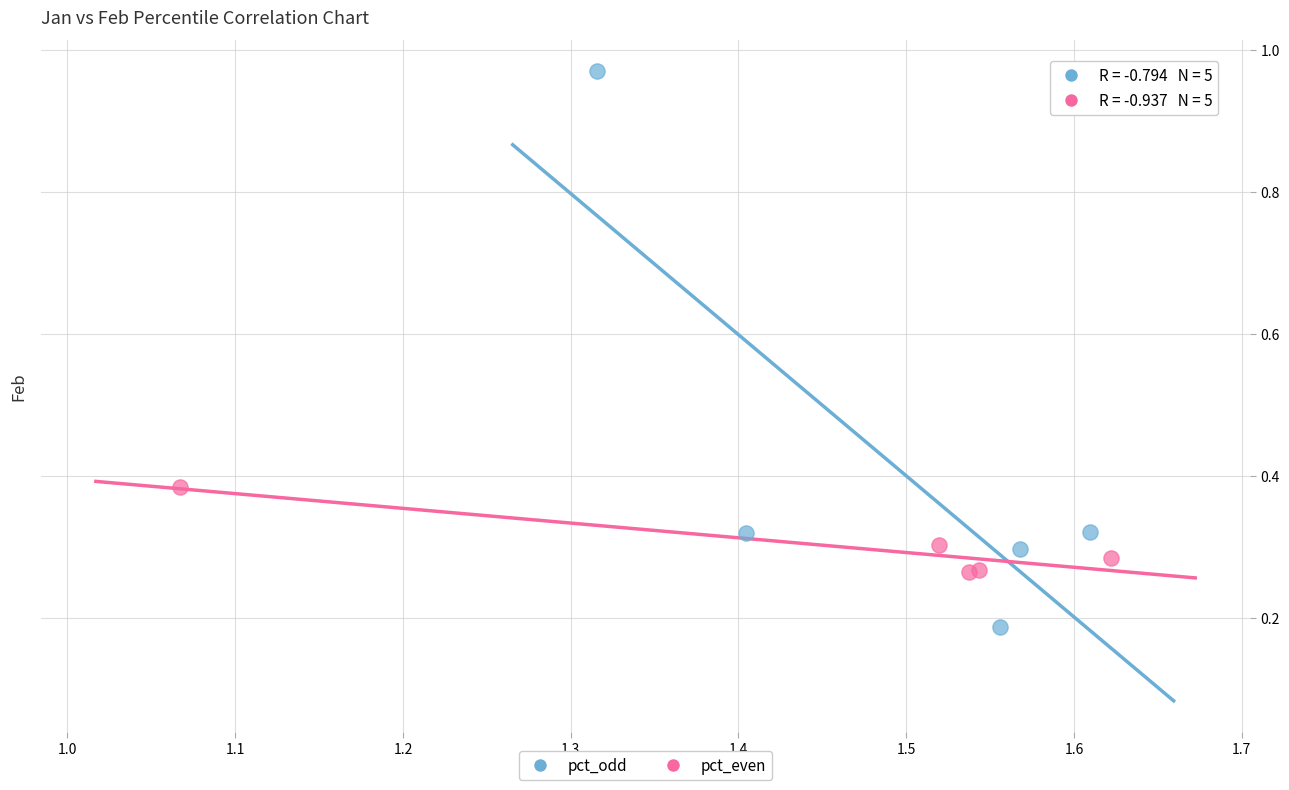

Which series has the widest spread of Y values?

pct_odd